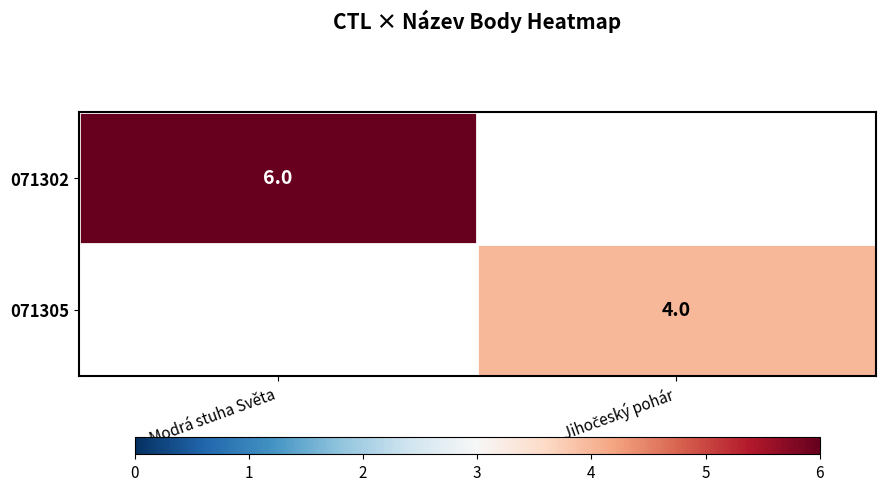

The 071302 series shows 4 at Modrá stuha Světa. True or false?

False